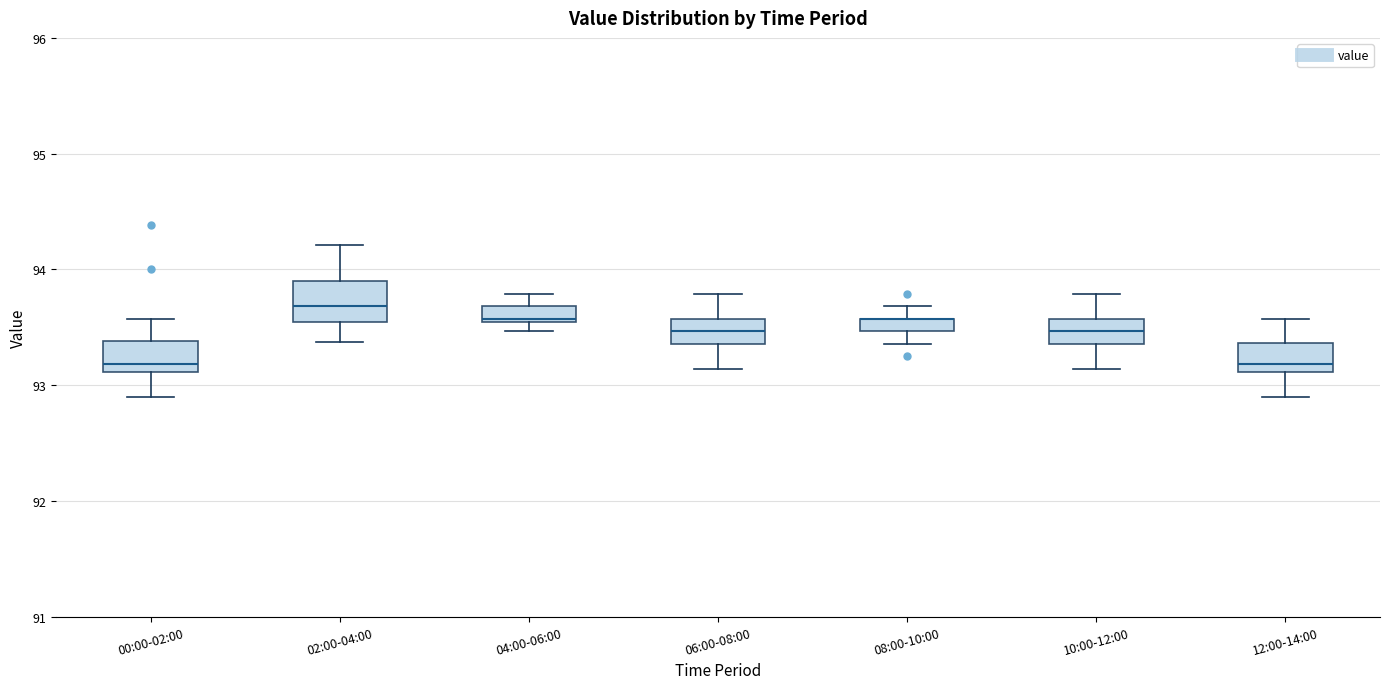

Where does the upper whisker of the box for 12:00-14:00 end on the y-axis? The values are not printed on the chart, so give them approximately, as read against the axis.

93.6